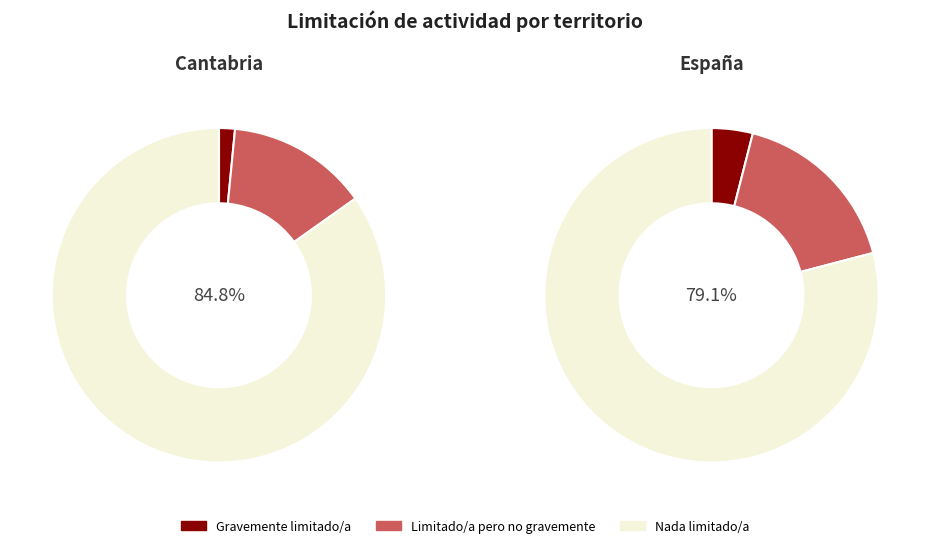

Which series has the widest spread of values?

Nada limitado/a